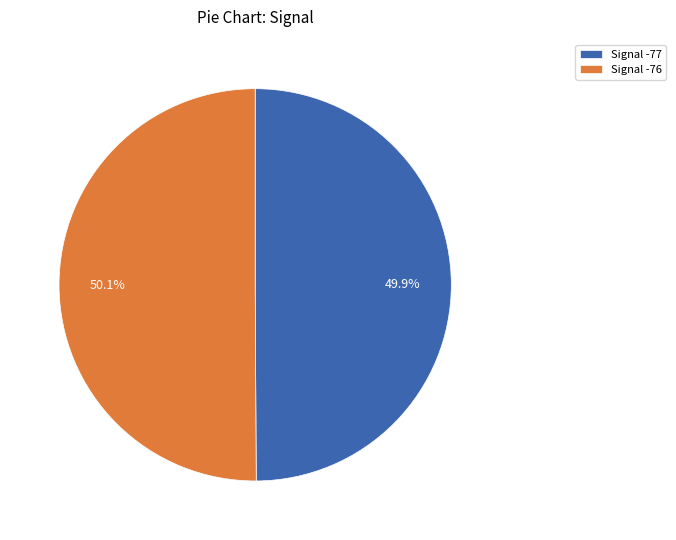

What percentage do Signal -76 and Signal -77 together represent?

100.0%